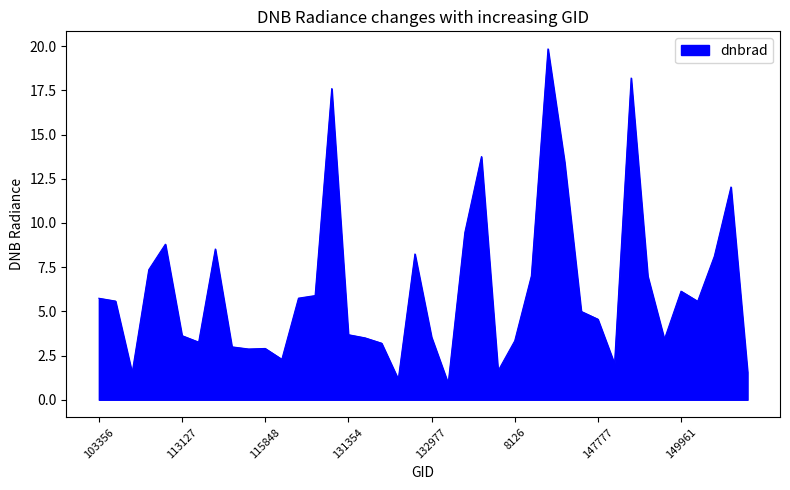

What is the minimum value shown in the chart?

0.9